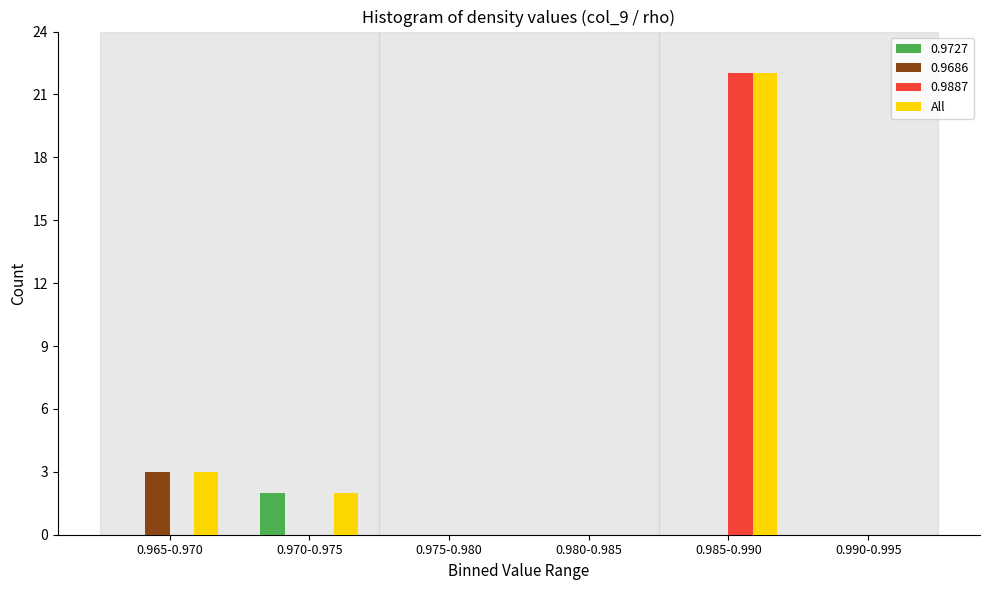

Reading left to right, transcribe all the data shown in this chart.

0.9727: 0.965-0.970=0	0.970-0.975=2	0.975-0.980=0	0.980-0.985=0	0.985-0.990=0	0.990-0.995=0
0.9686: 0.965-0.970=3	0.970-0.975=0	0.975-0.980=0	0.980-0.985=0	0.985-0.990=0	0.990-0.995=0
0.9887: 0.965-0.970=0	0.970-0.975=0	0.975-0.980=0	0.980-0.985=0	0.985-0.990=22	0.990-0.995=0
All: 0.965-0.970=3	0.970-0.975=2	0.975-0.980=0	0.980-0.985=0	0.985-0.990=22	0.990-0.995=0